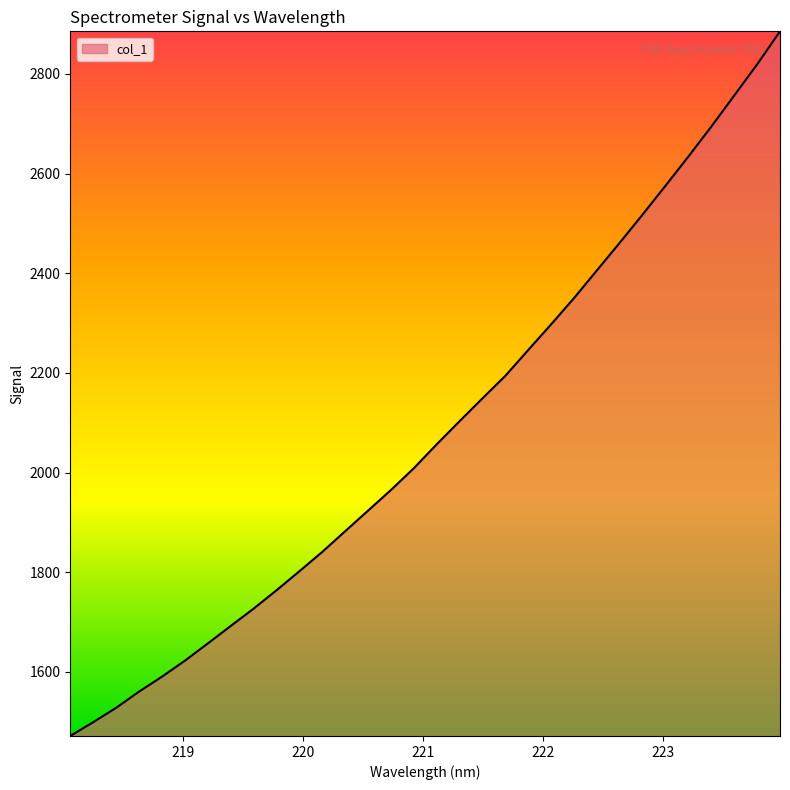

What is the greatest value displayed?

2885.4